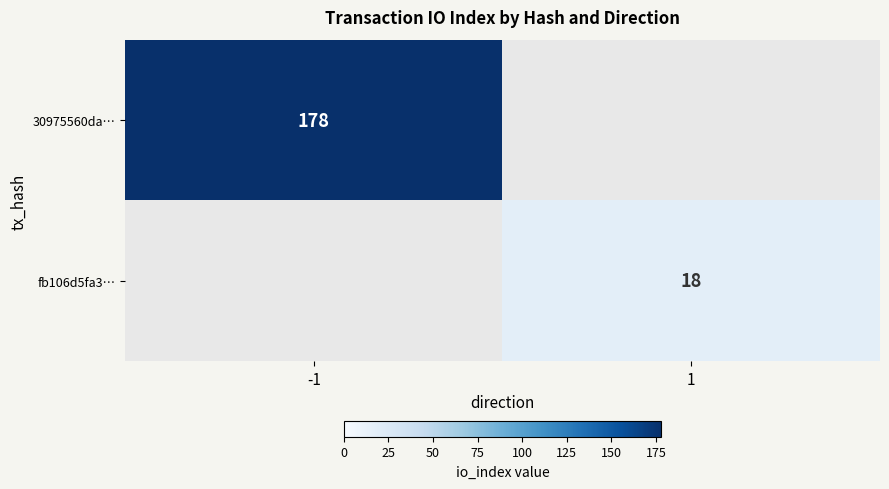

The value of fb106d5fa3… at 1 is 18. True or false?

True